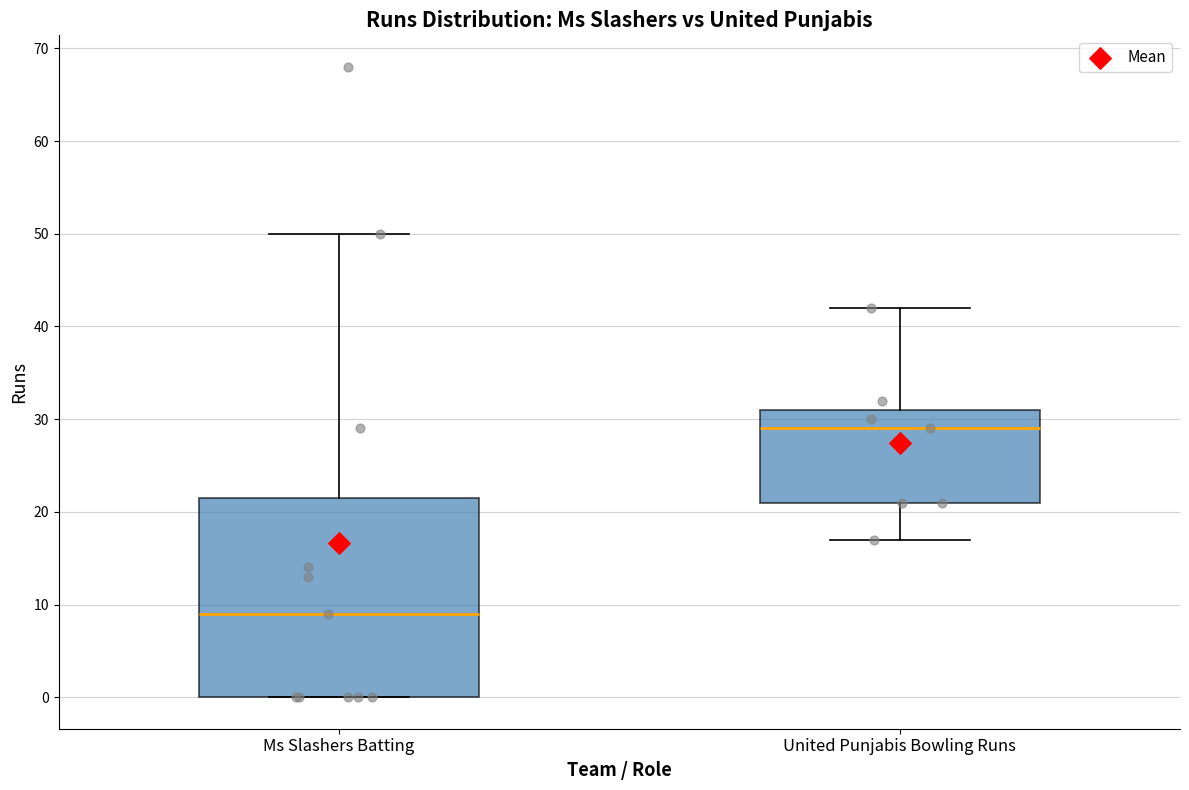

Where is the upper edge of the box for United Punjabis Bowling Runs on the y-axis? The values are not printed on the chart, so give them approximately, as read against the axis.

31